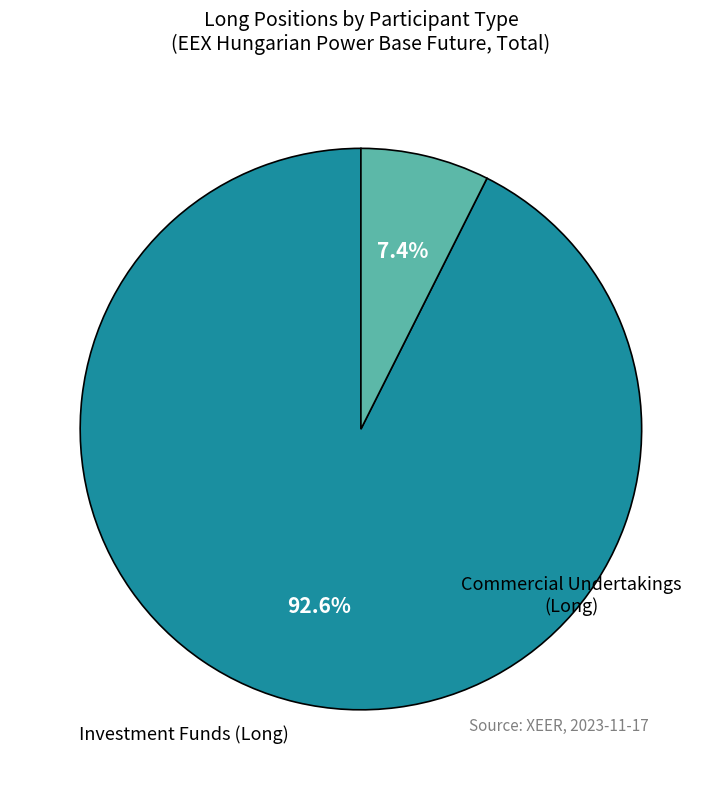

Is there any slice that represents more than half of the pie?

Yes